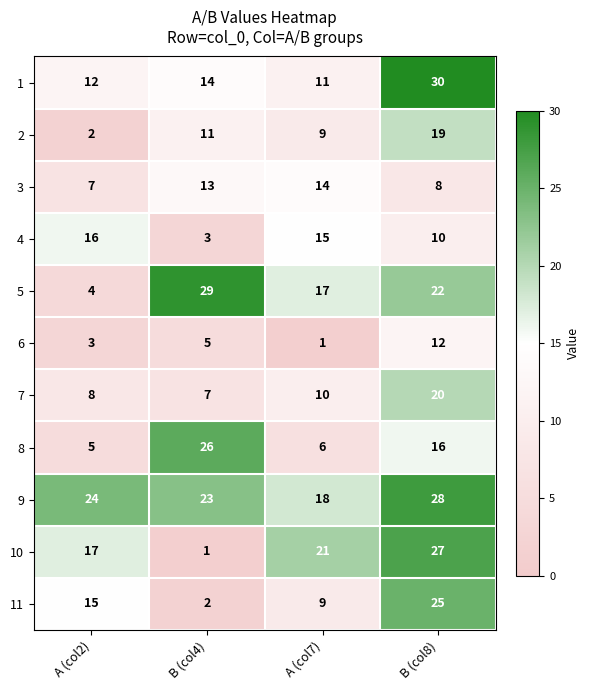

What is the spread (max minus min) of values at A (col2)?

22